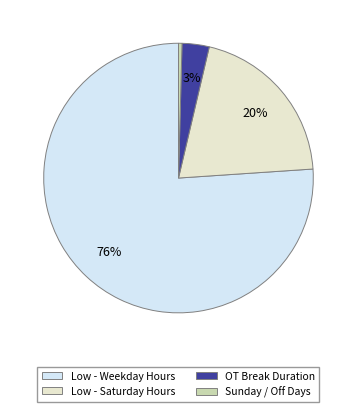

Is there any slice that represents more than half of the pie?

Yes